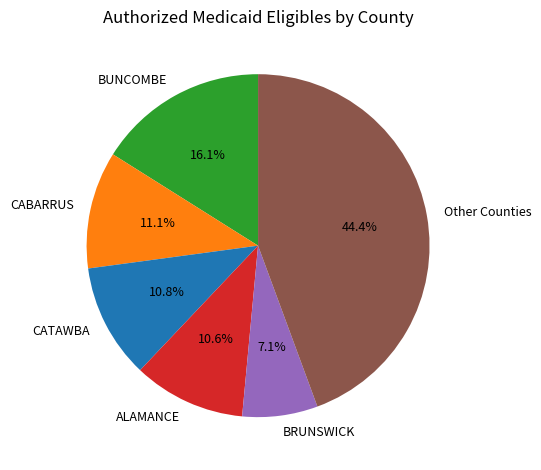

What percentage do BUNCOMBE and Other Counties together represent?

60.4%